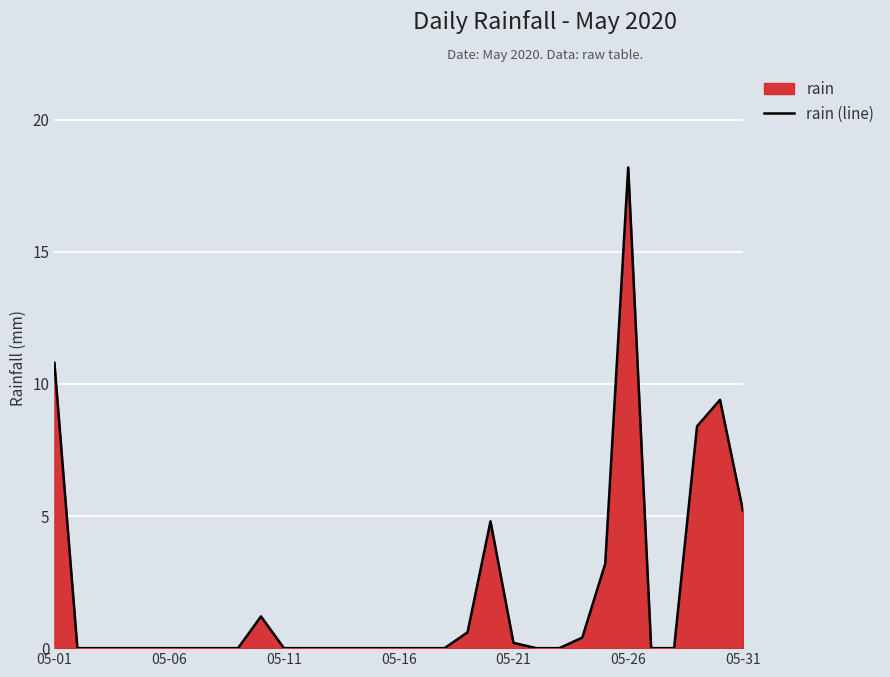

The chart shows a value of 1.9 at 05-31. True or false?

False